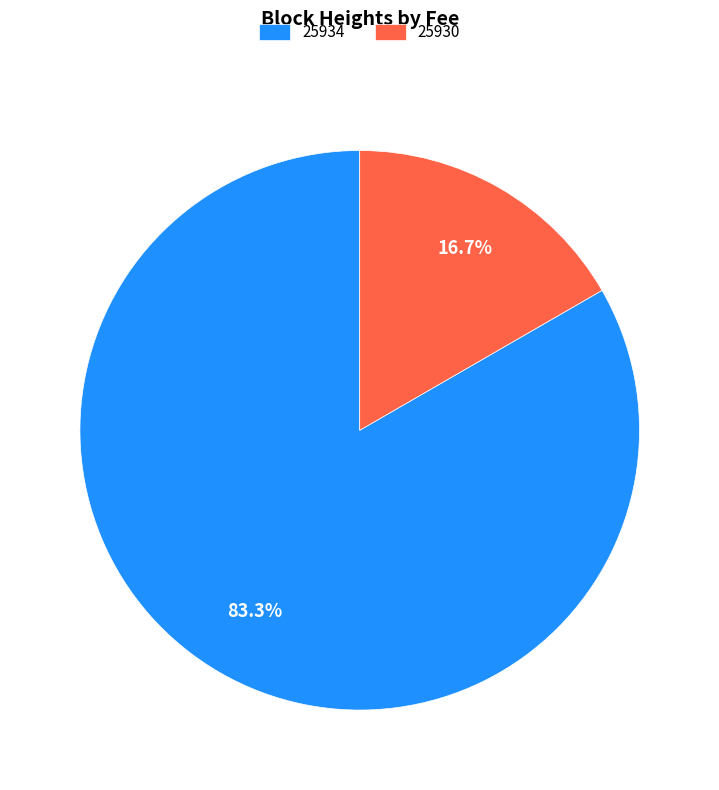

To the nearest percent, what is the average slice percentage?

50%